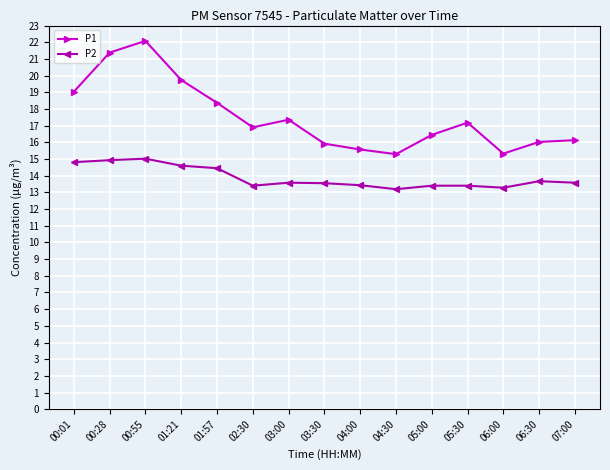

True or false: P2 has more than 0 interior local peaks.

True